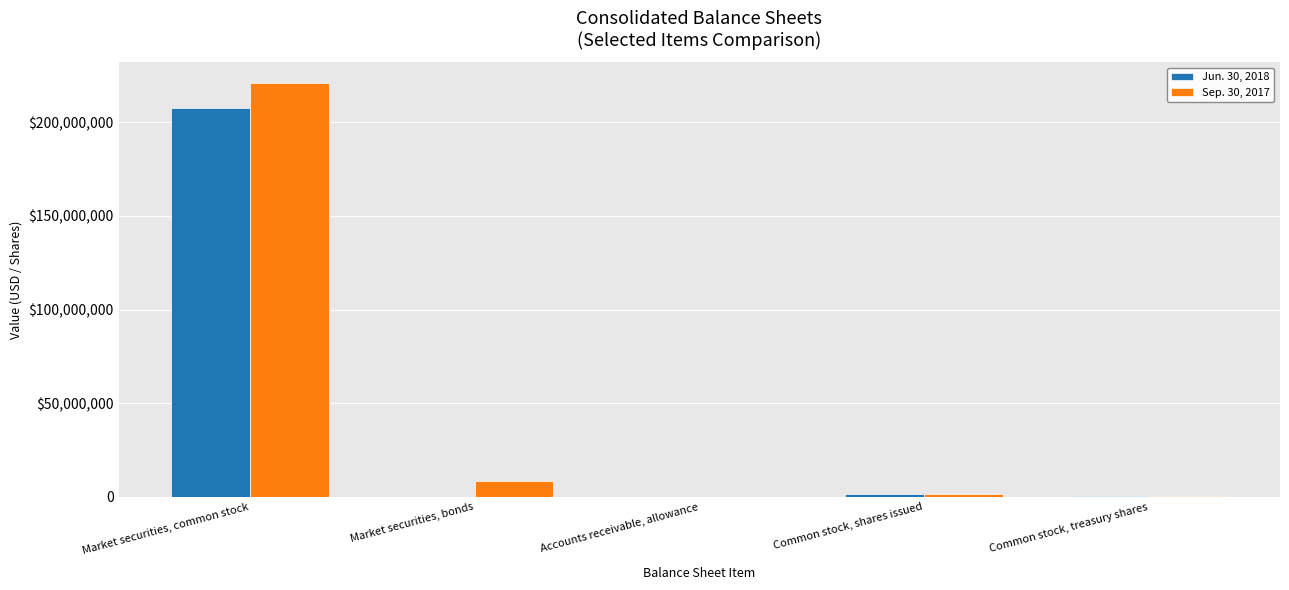

What are all the series names shown in the legend?

Jun. 30, 2018, Sep. 30, 2017